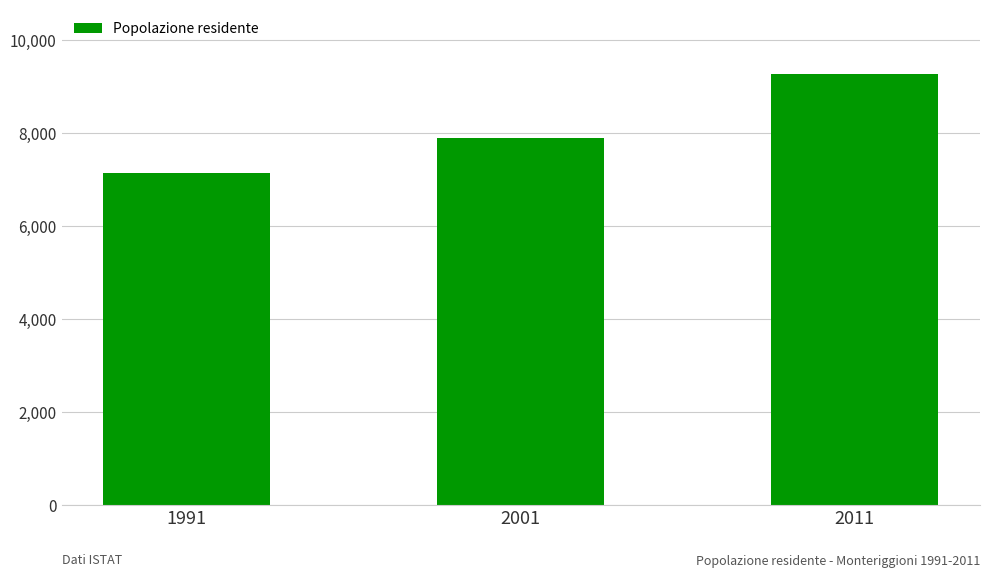

Is it true that the value at 2011 is 5542?

False